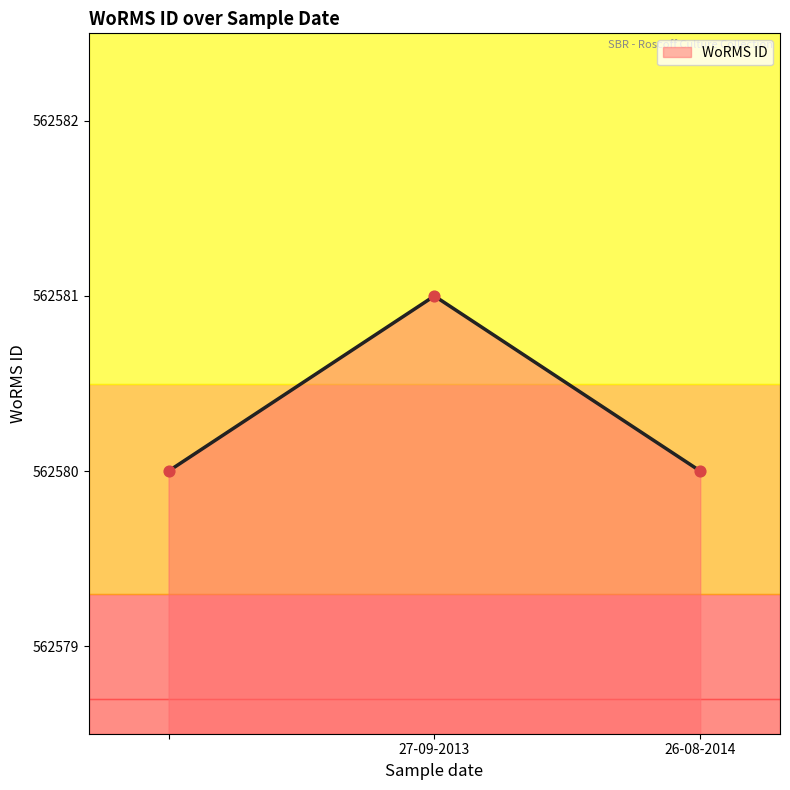

What is the sum of all values?

1687741